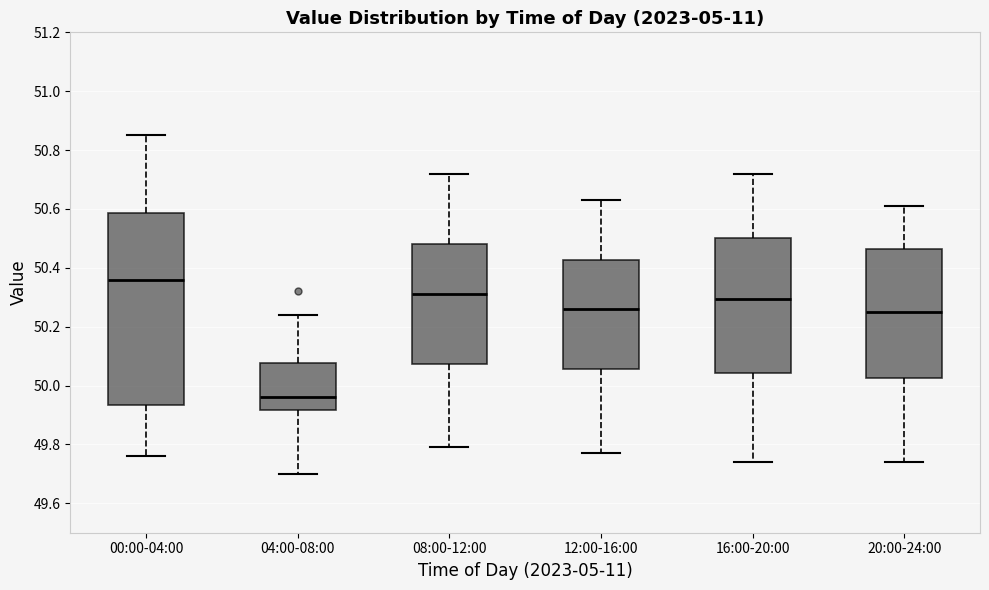

Where does the median line of the box for 04:00-08:00 sit on the y-axis? The values are not printed on the chart, so give them approximately, as read against the axis.

49.96